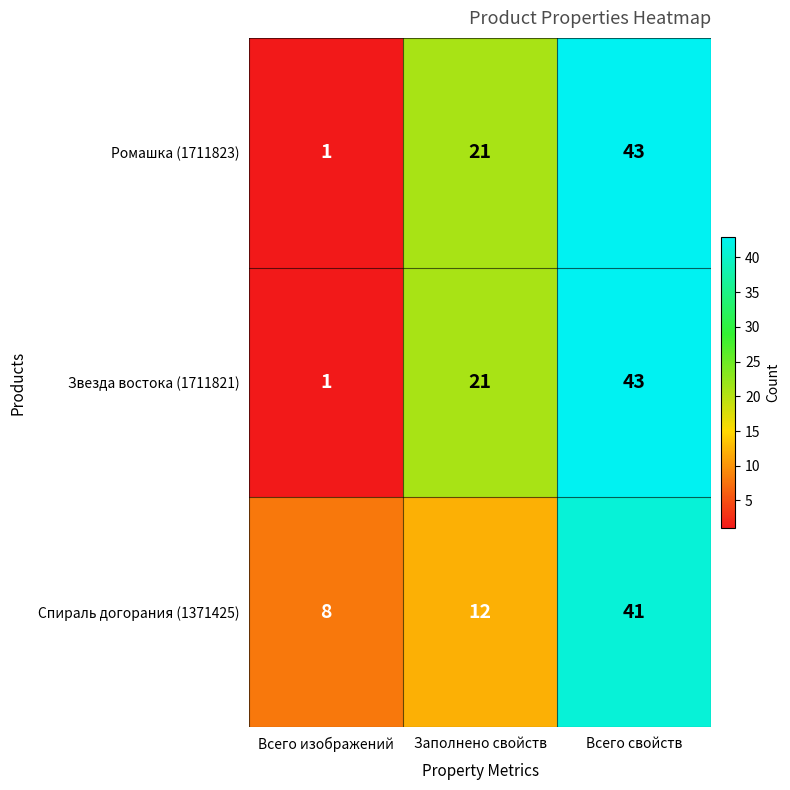

Is it true that Ромашка (1711823) equals 1 at Всего изображений?

True